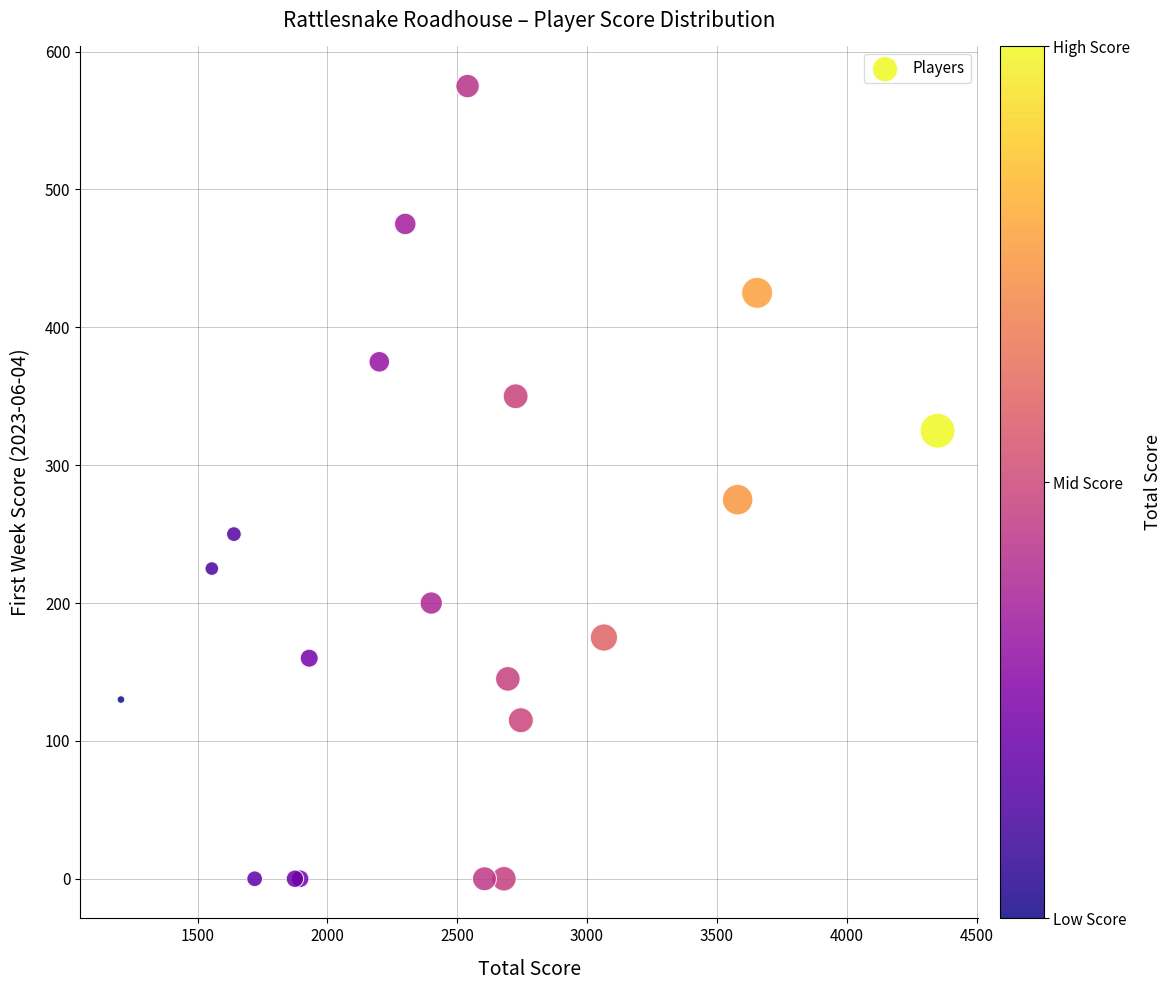

What Y value in the scatter plot is closest to 287?

275